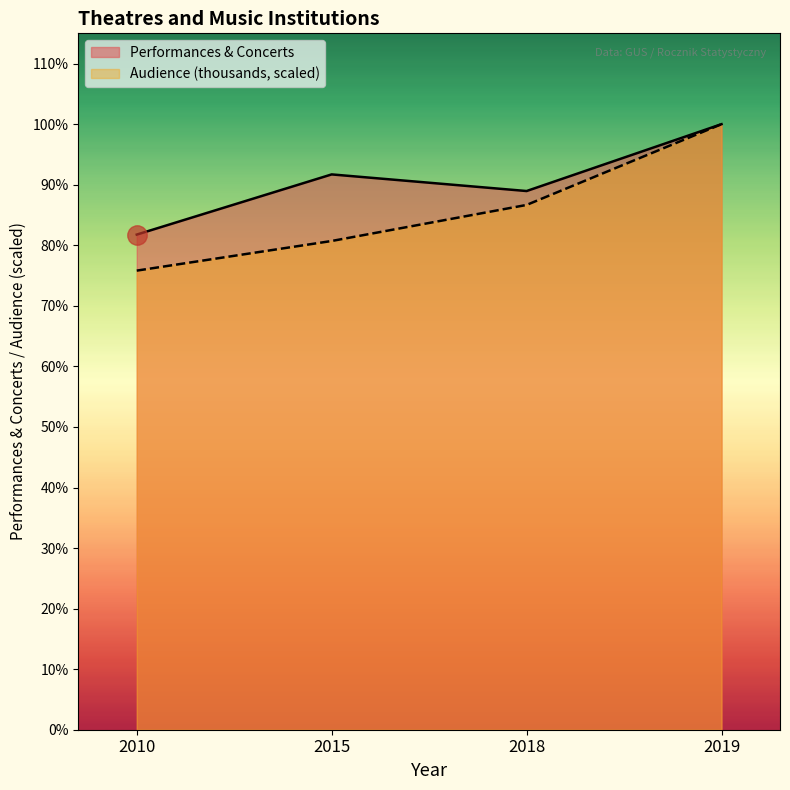

Rank the series at 2015 from highest to lowest value.

Performances & Concerts, Audience (thousands, scaled)